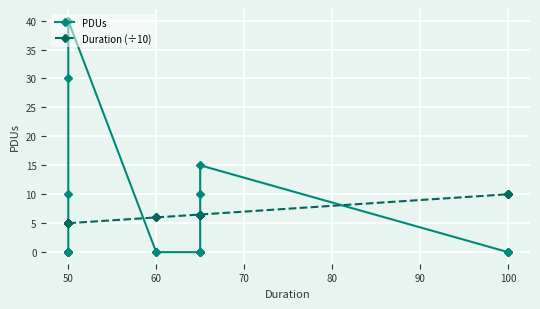

True or false: Duration (÷10) has more than 2 interior local peaks.

False